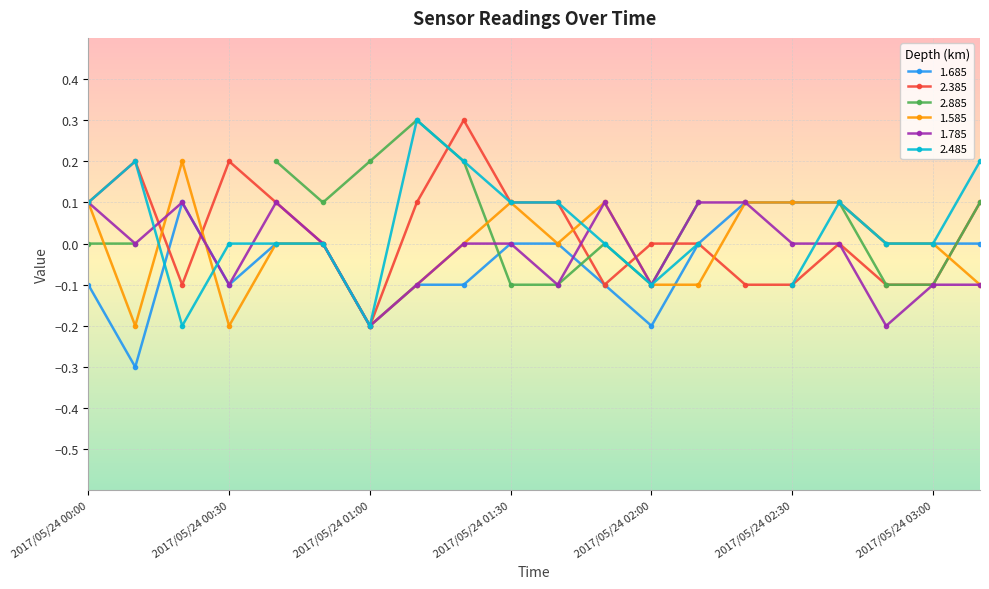

The value of 1.585 at 2017/05/24 00:00 is 0.2. True or false?

False